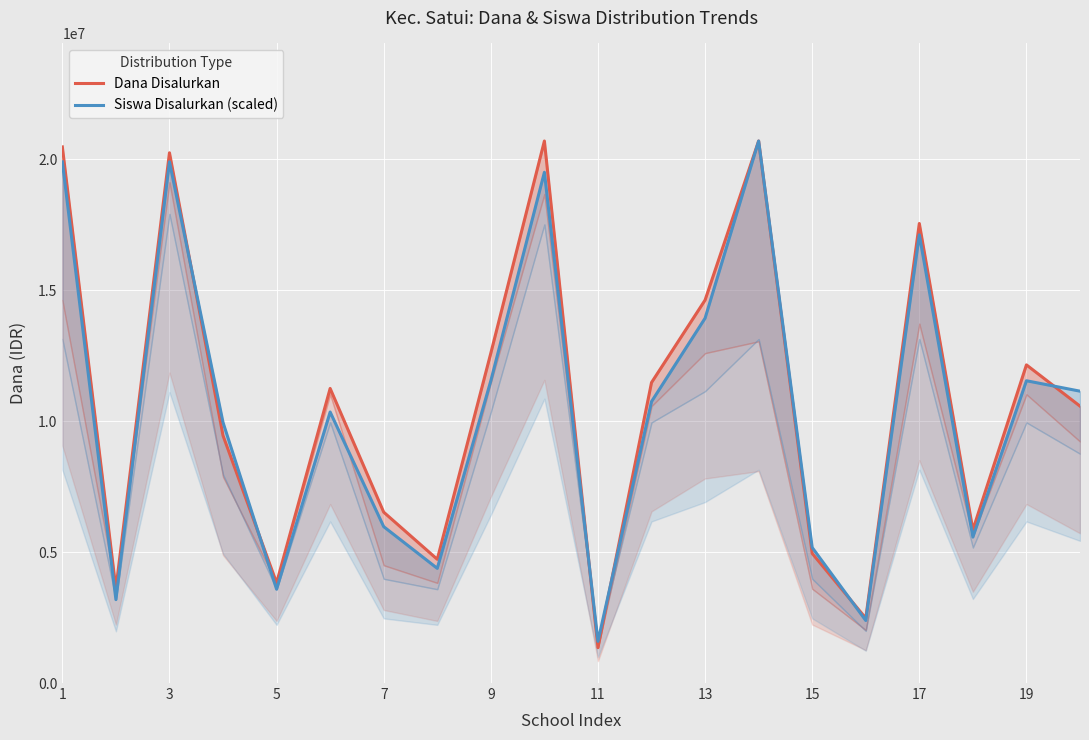

Which series has the widest spread of values?

Dana Disalurkan